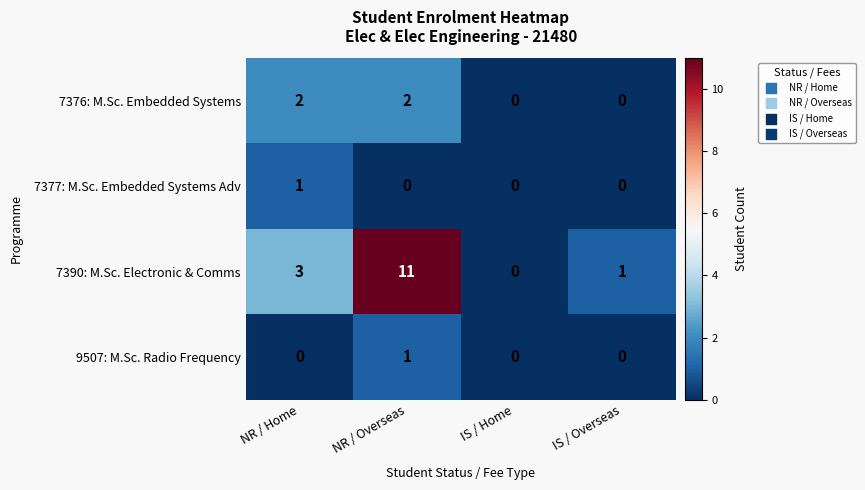

How many data points does each series have?

4